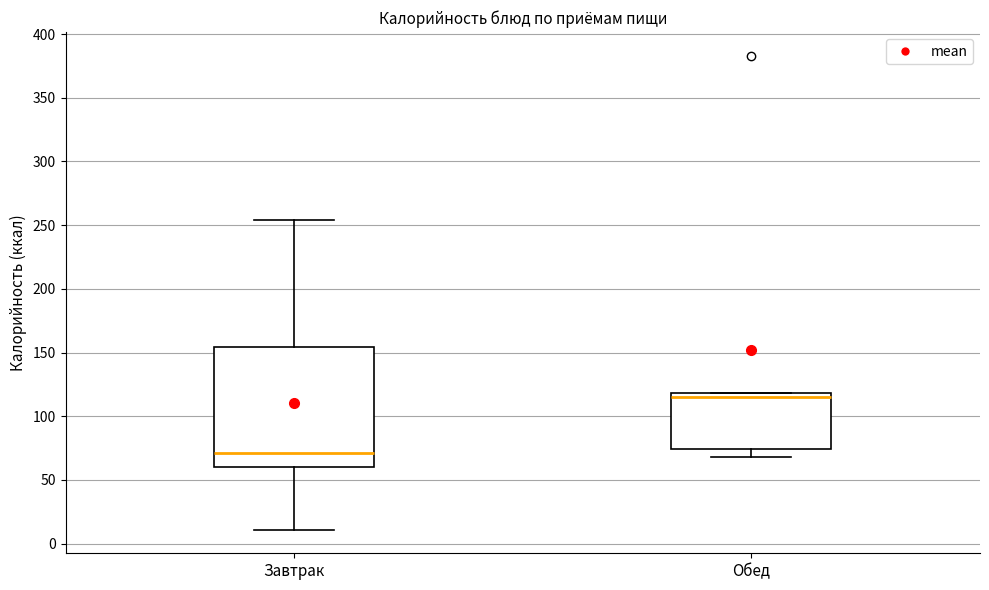

Where does the lower whisker of the box for Обед end on the y-axis? The values are not printed on the chart, so give them approximately, as read against the axis.

70